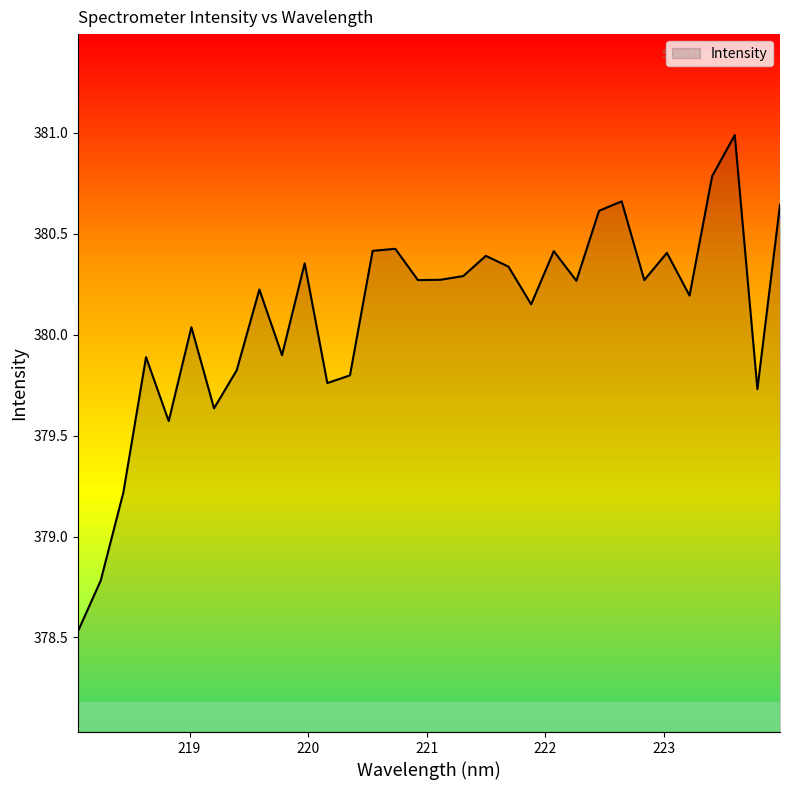

What is the minimum value shown in the chart?

378.5